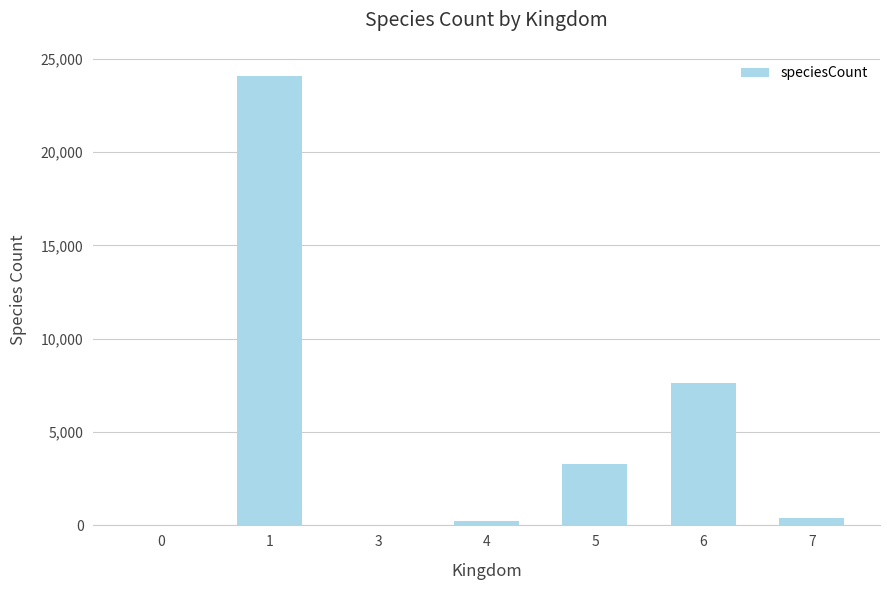

How many categories are shown in the chart?

7